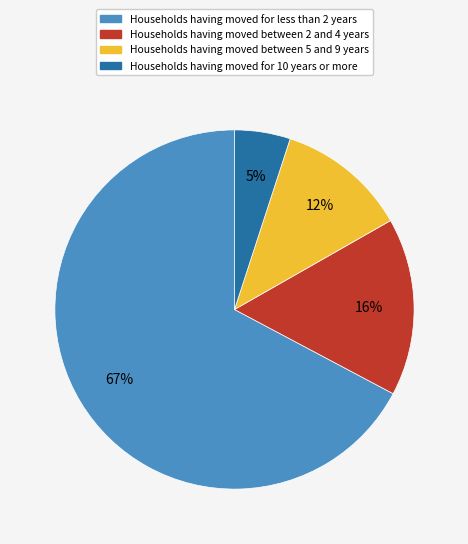

To the nearest percent, what is the difference between the largest and smallest slice percentages?

62%